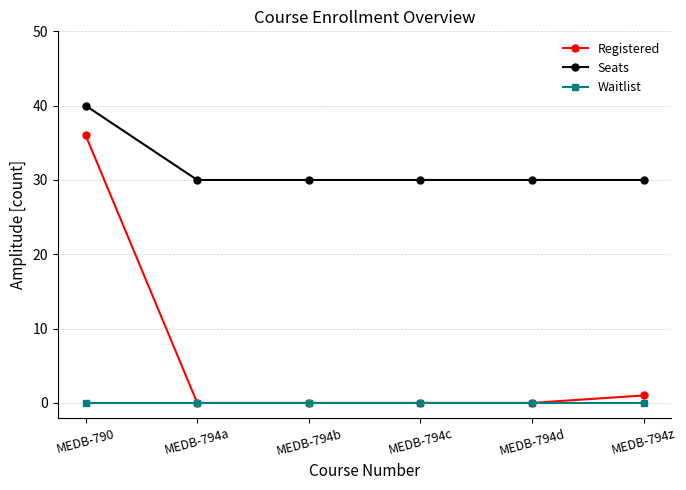

The Registered series shows 36 at MEDB-790. True or false?

True